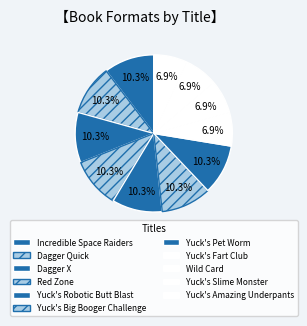

To the nearest percent, what is the average slice percentage?

9%